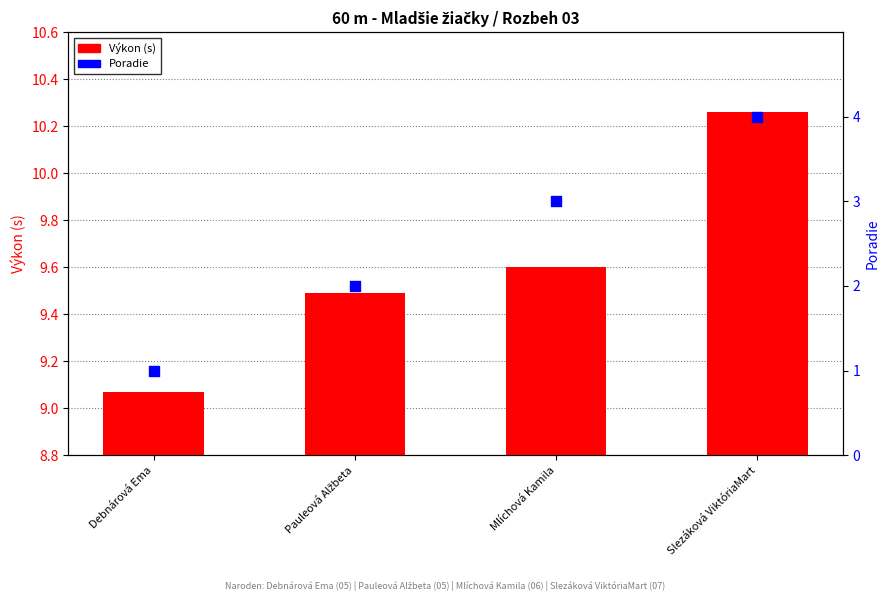

Which series has the largest total across all categories?

Výkon (s)